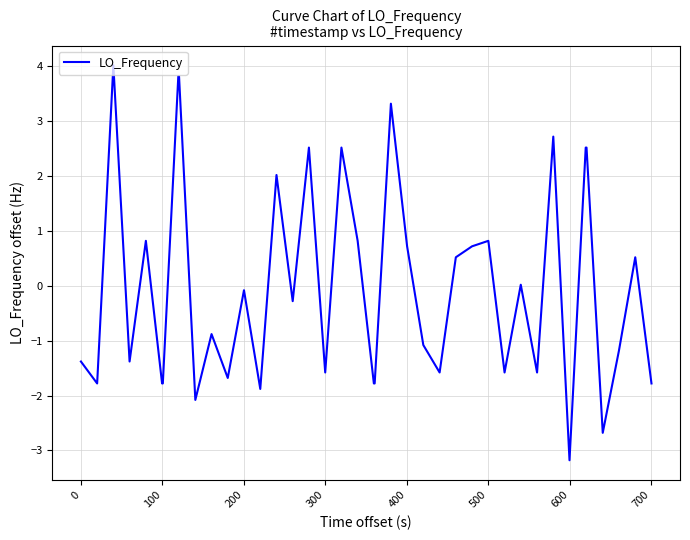

What is the smallest value displayed?

-3.2